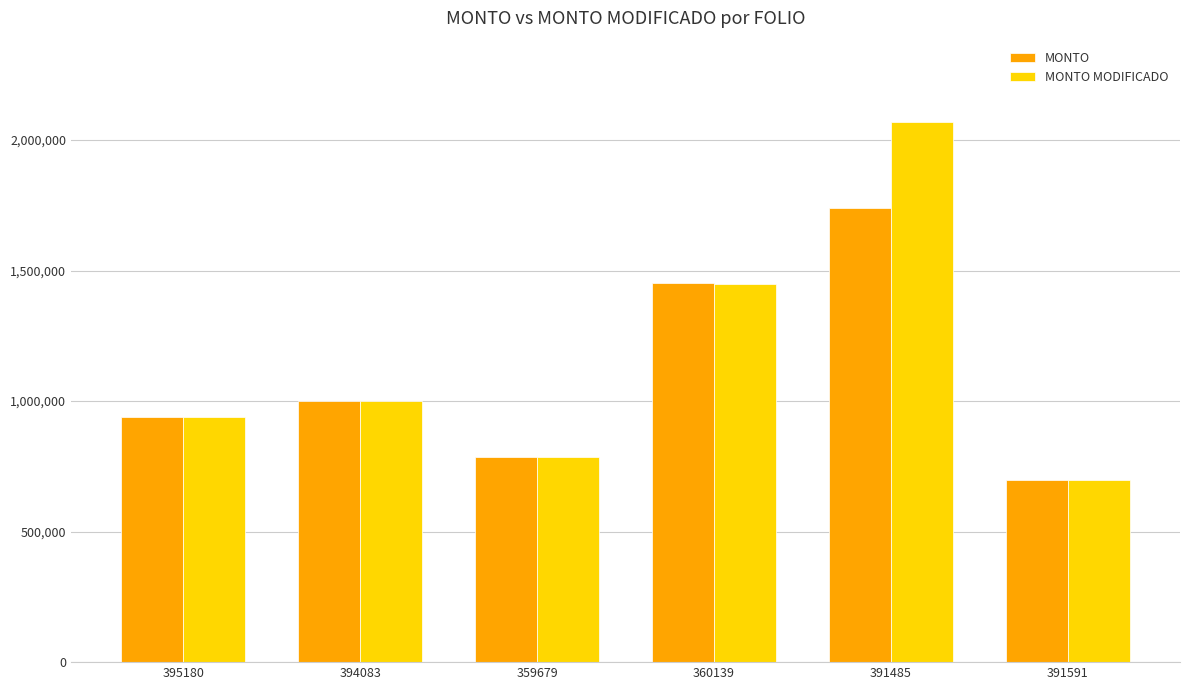

Reading left to right, what are all the values shown in this chart?

MONTO: 938825.3	1000000.0	786000.0	1452353.2	1740000.0	699156.5
MONTO MODIFICADO: 938825.3	1000000.0	786000.0	1450033.4	2070000.0	699156.5